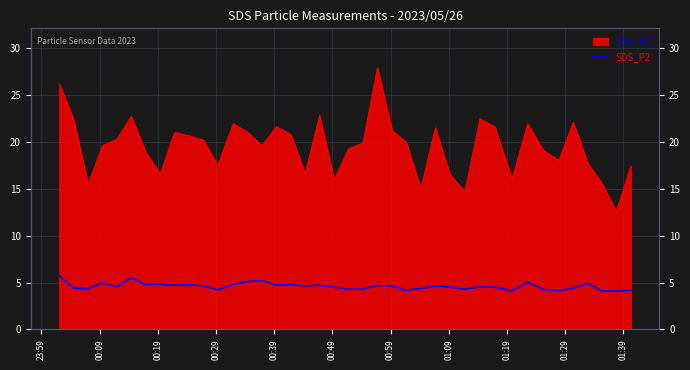

The value at 01:39 is 7.0. True or false?

False